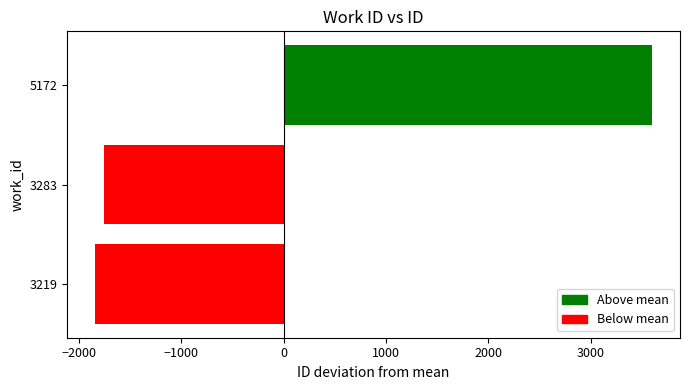

What value does the data have at 3219?

-1842.3